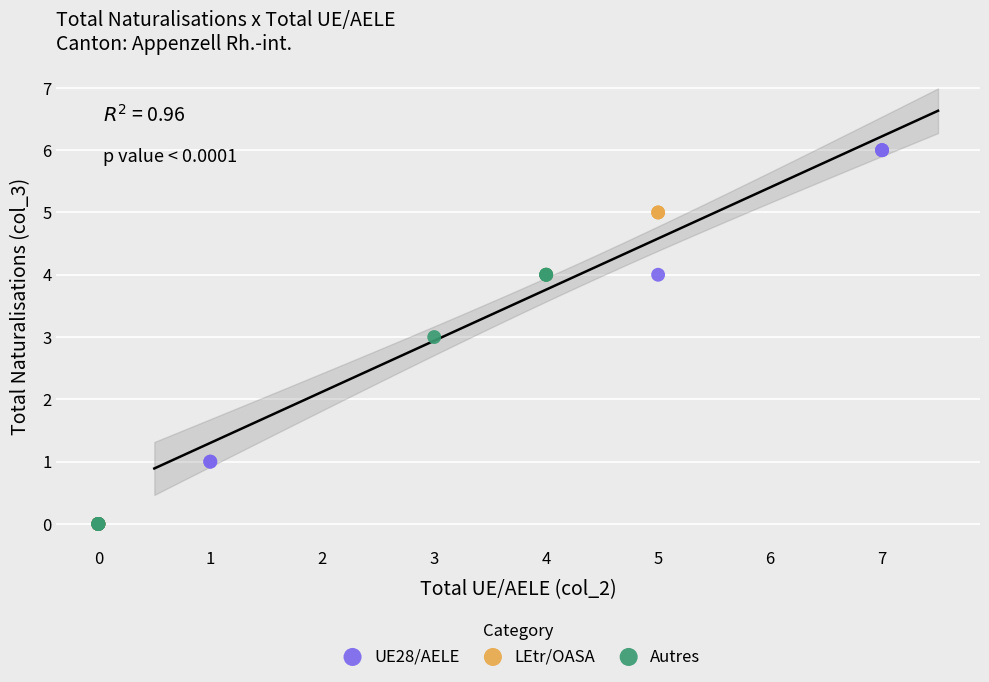

Which series has the widest spread of Y values?

UE28/AELE